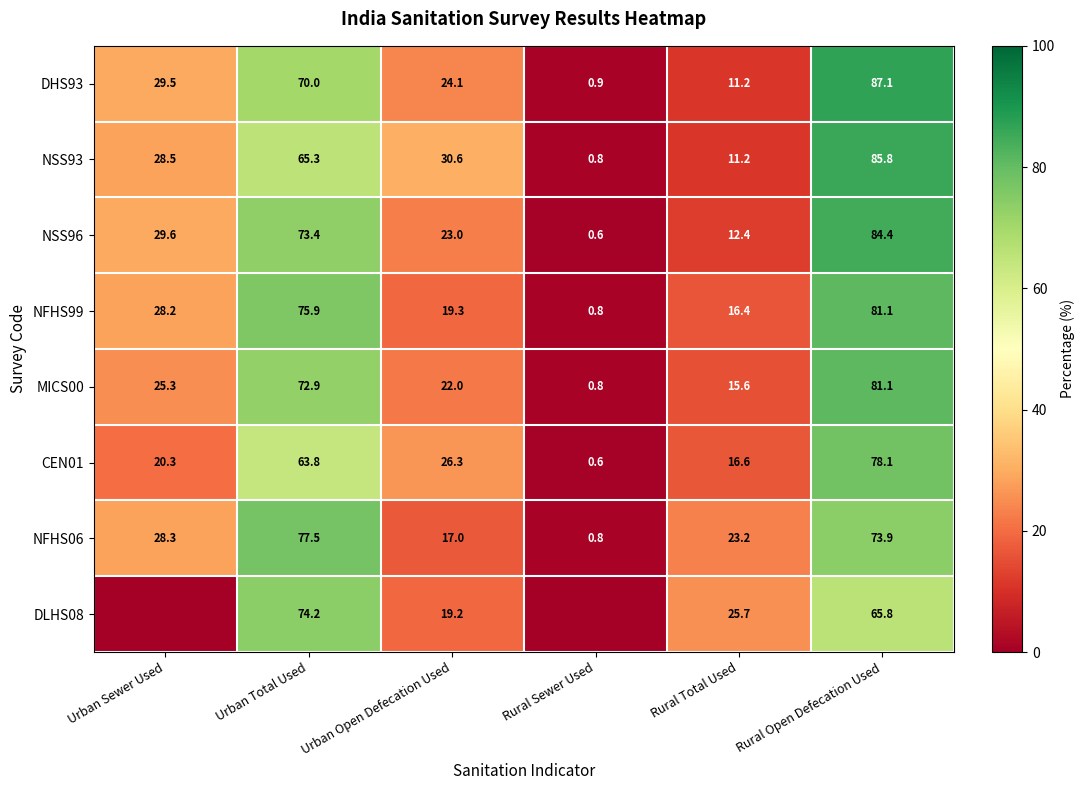

What is the total value across all series at Rural Total Used?

132.3